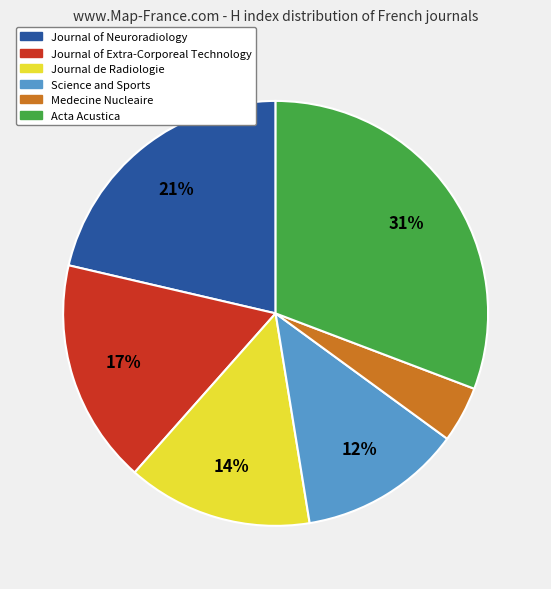

What percentage is the Science and Sports slice, to the nearest percent?

12%